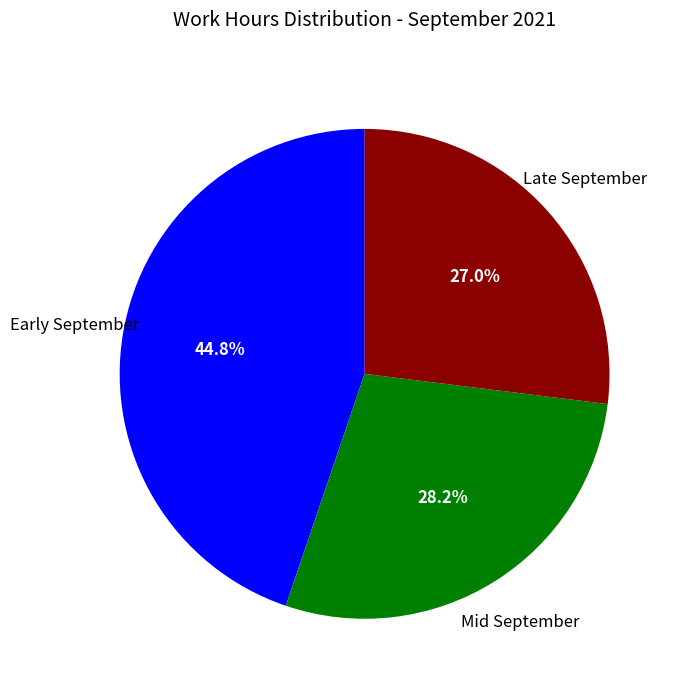

What percentage is NOT represented by Mid September?

71.8%